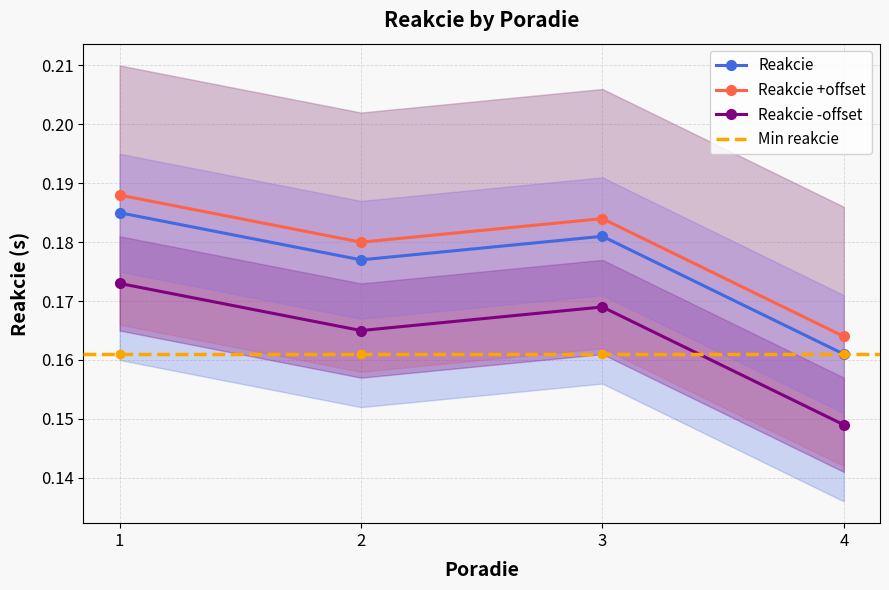

Is this an area chart (filled region under the line)?

No